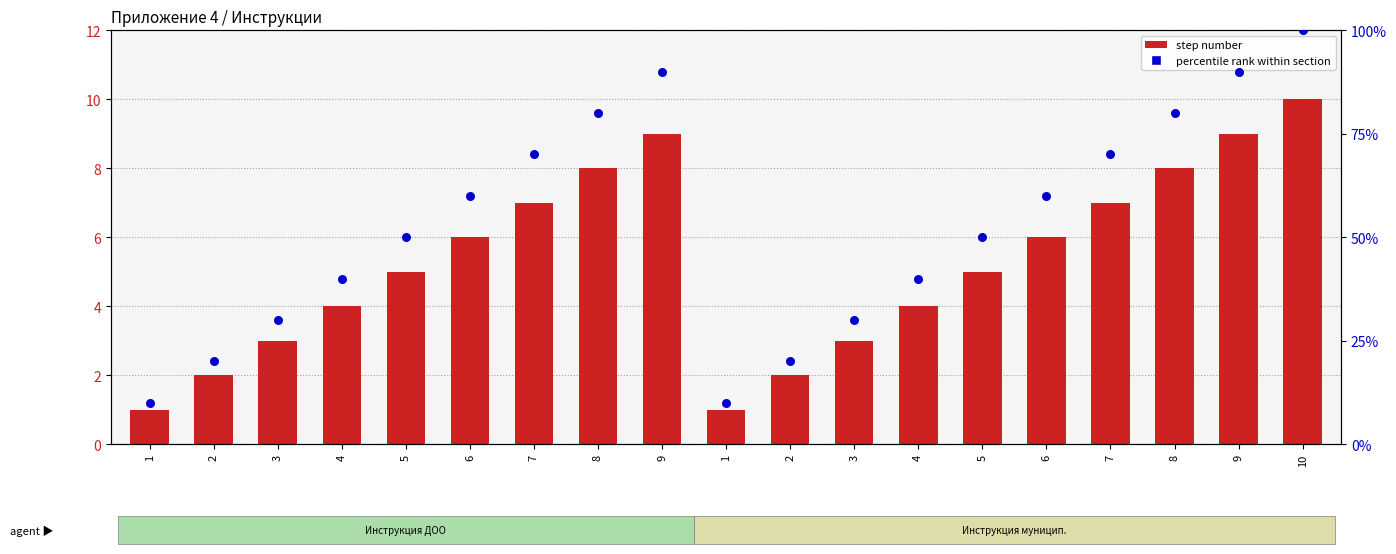

Which series contains the lowest Y value?

step number